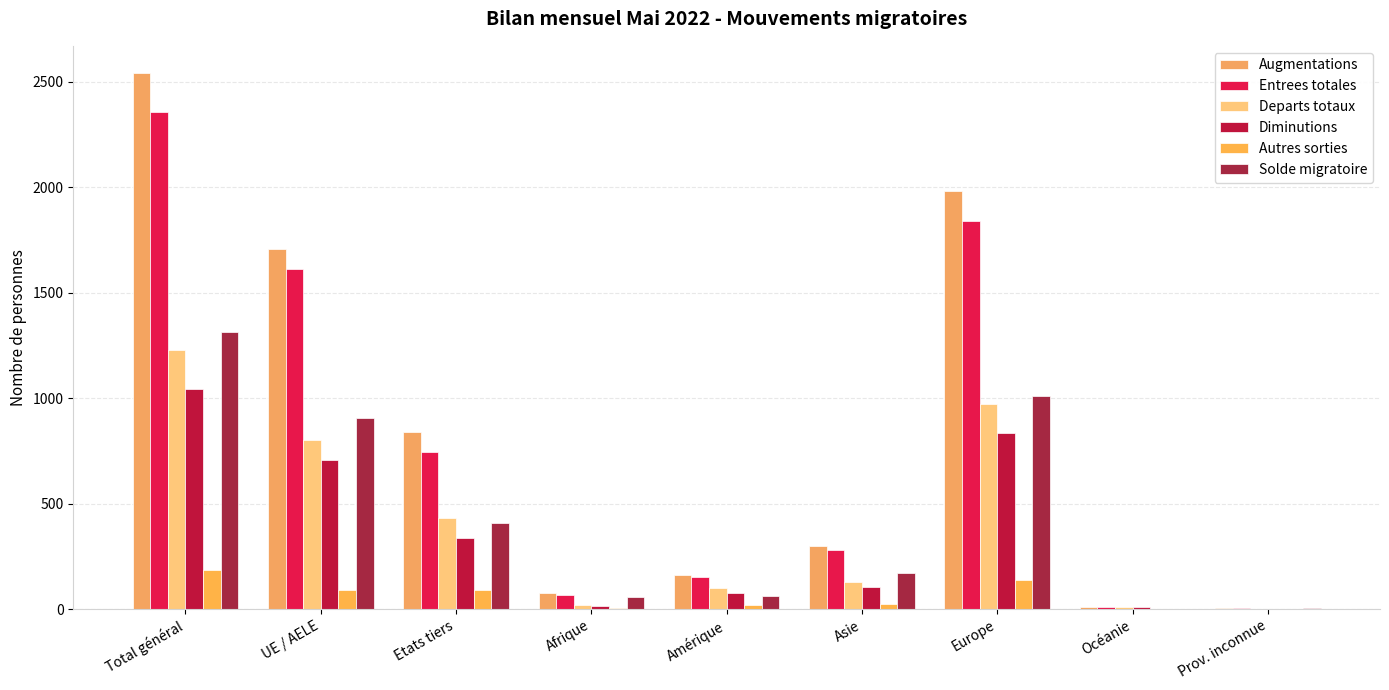

Rank the series by their maximum value, from highest to lowest.

Augmentations, Entrees totales, Solde migratoire, Departs totaux, Diminutions, Autres sorties